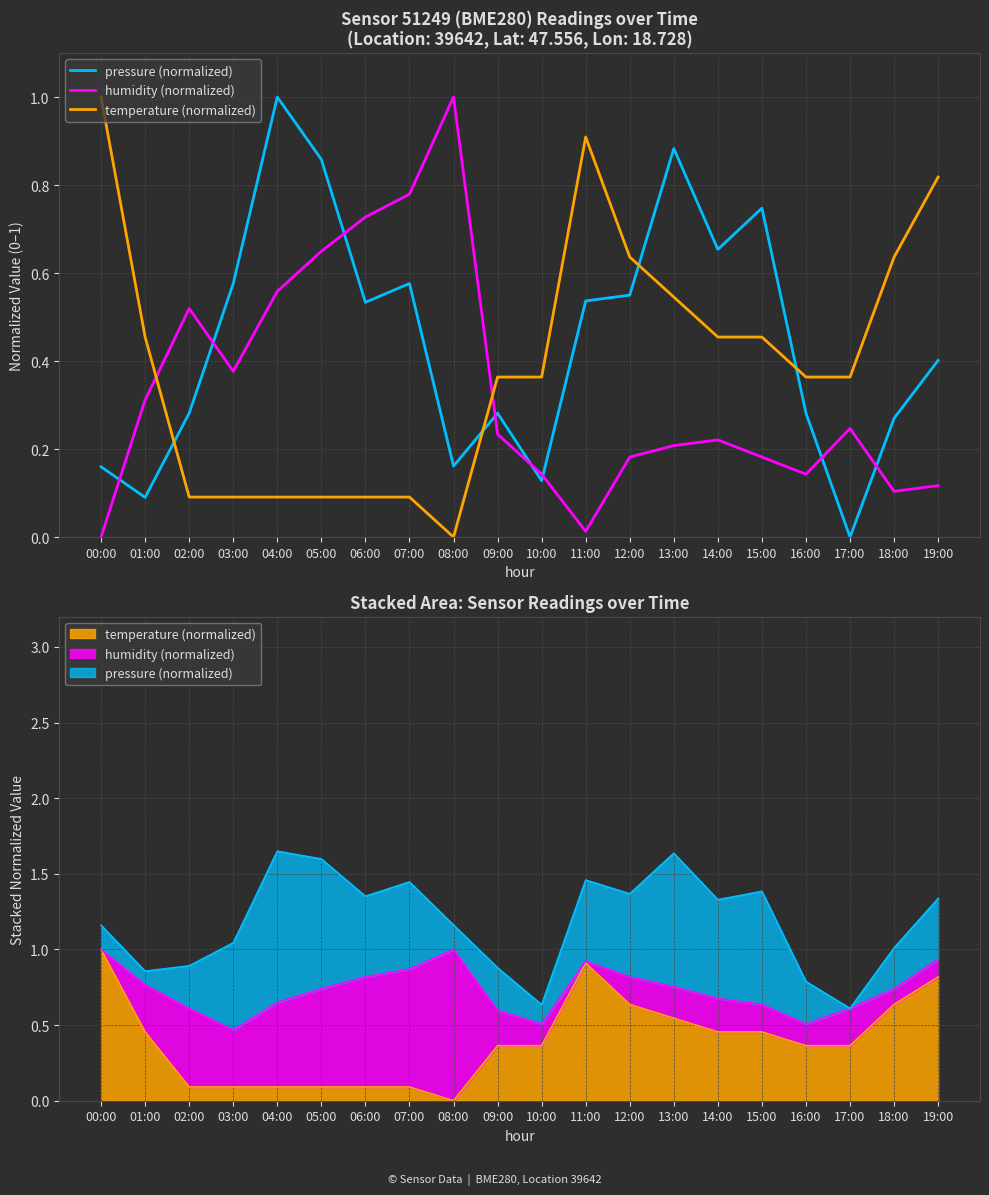

At which category is the sum across all series the highest?

04:00